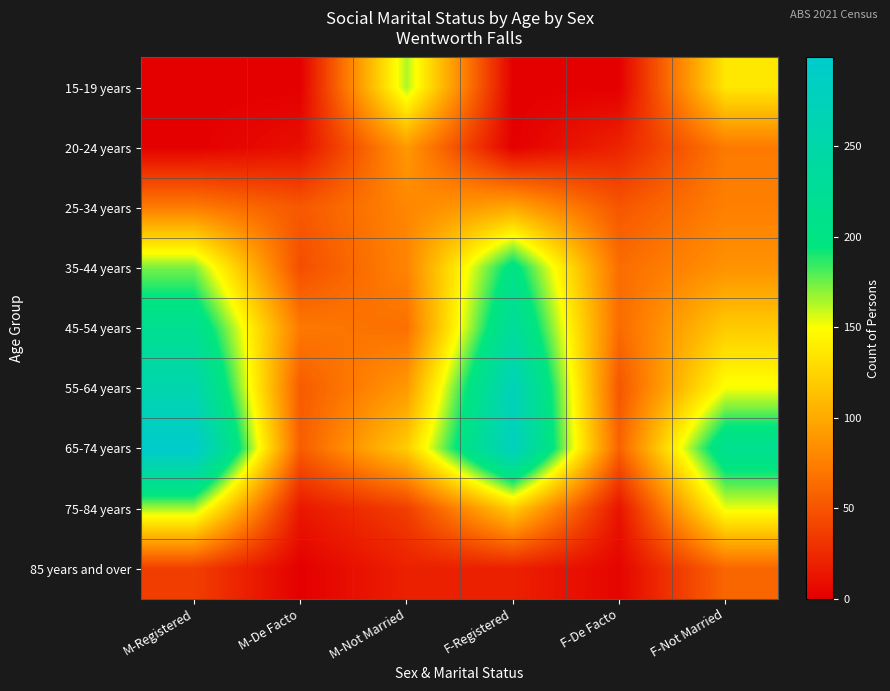

How many data points does each series have?

6